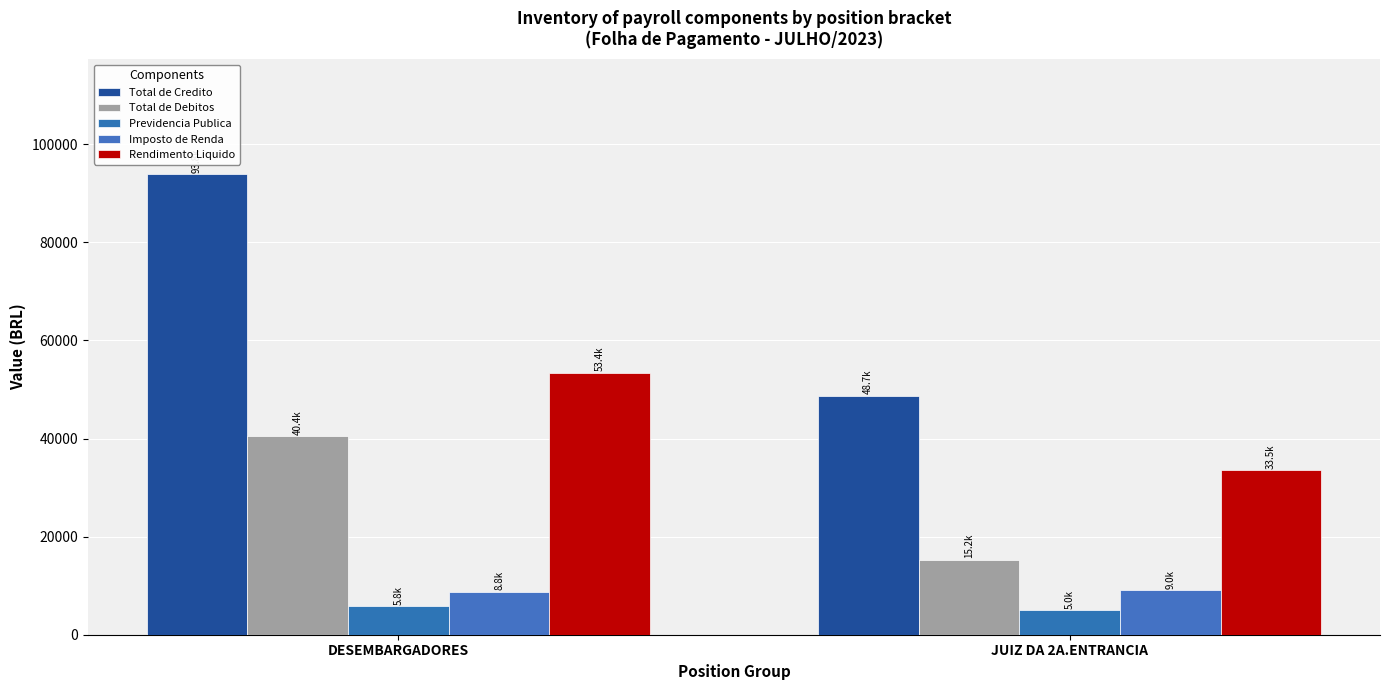

List the labels in order of Imposto de Renda value, largest first.

JUIZ DA 2A.ENTRANCIA, DESEMBARGADORES